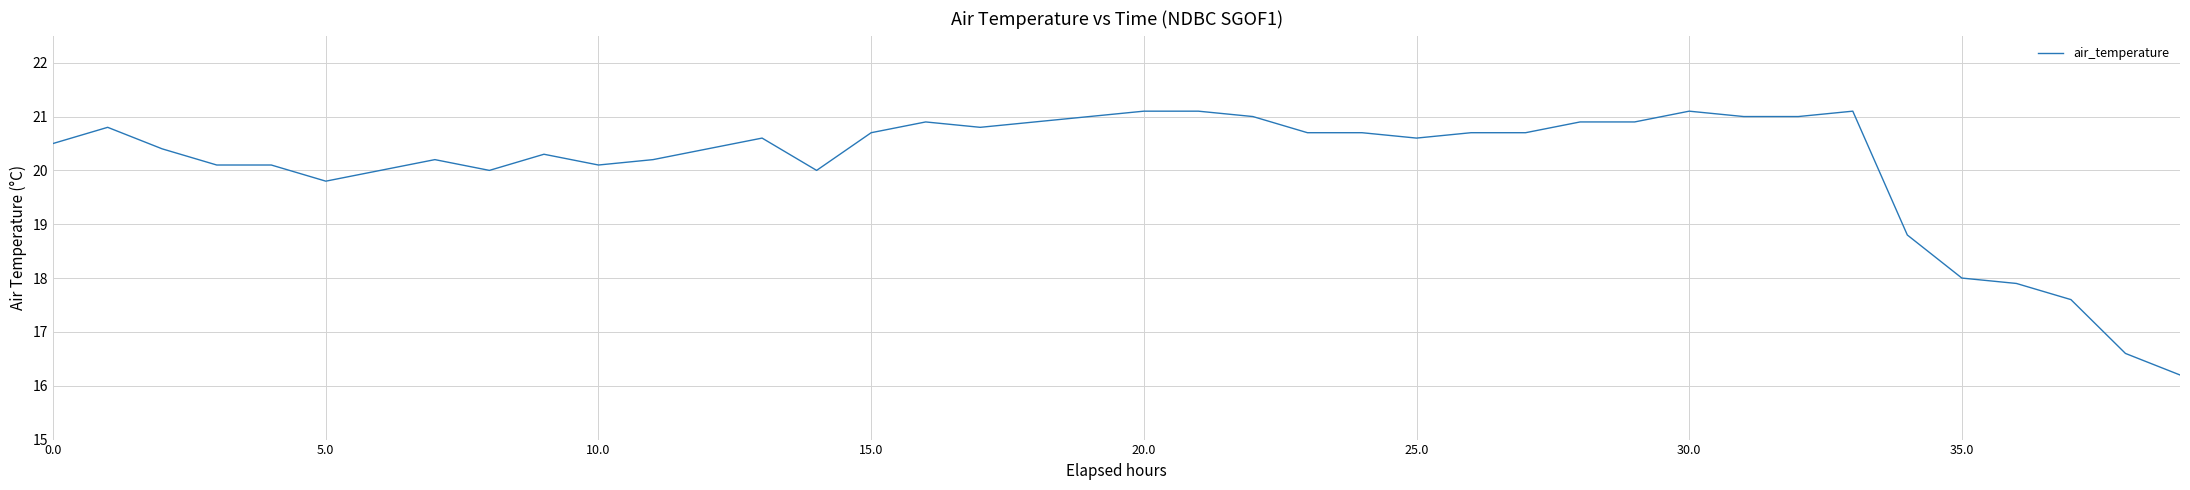

Reading left to right, list all the values displayed in this chart.

20.5	20.8	20.4	20.1	20.1	19.8	20.0	20.2	20.0	20.3	20.1	20.2	20.4	20.6	20.0	20.7	20.9	20.8	20.9	21.0	21.1	21.1	21.0	20.7	20.7	20.6	20.7	20.7	20.9	20.9	21.1	21.0	21.0	21.1	18.8	18.0	17.9	17.6	16.6	16.2